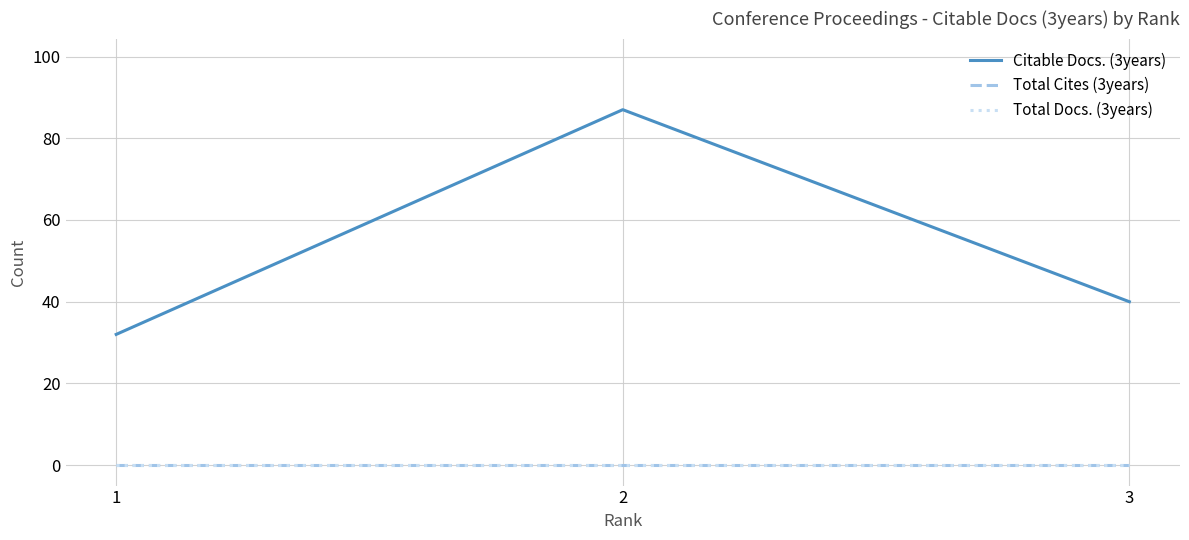

Does the chart have visible grid lines?

Yes